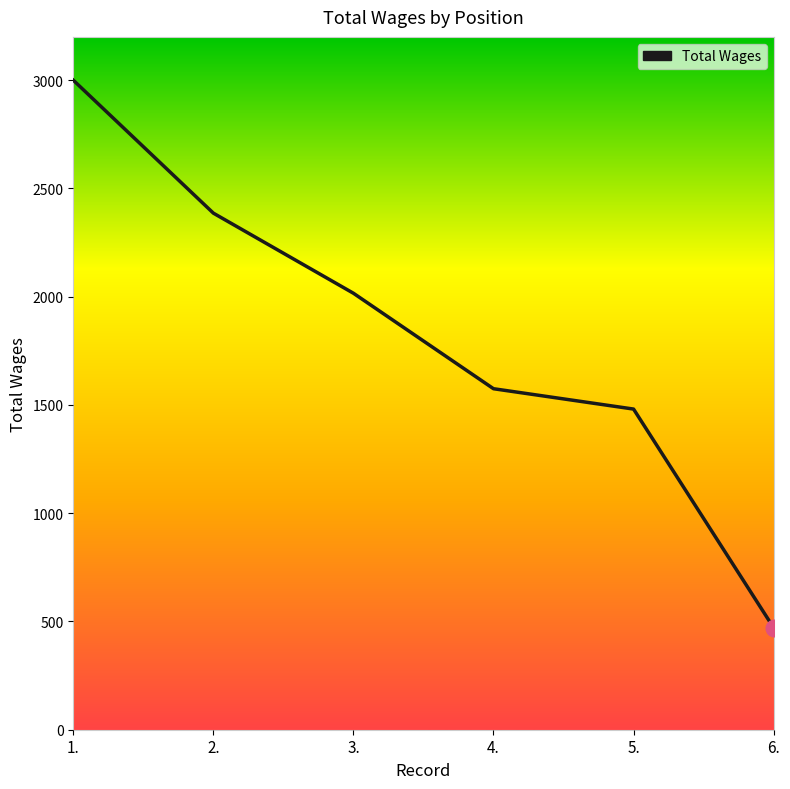

What is the change in value from 5. to 6.?

-1010